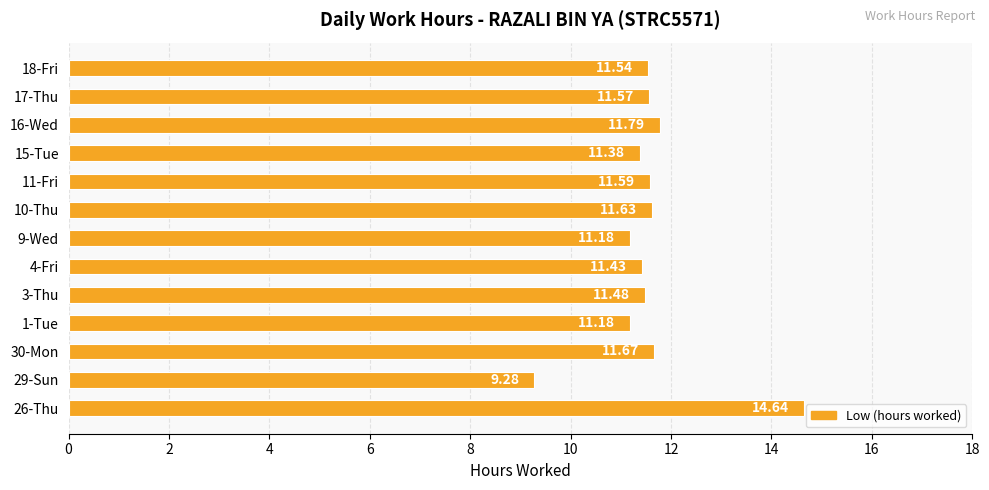

What is the difference between the maximum and second lowest values?

3.5